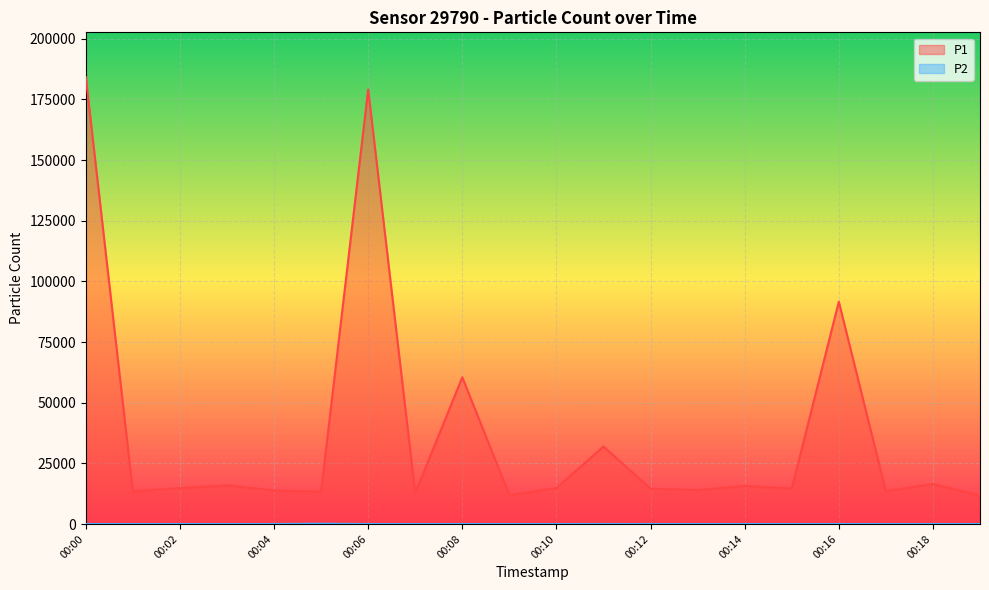

True or false: P1 has a value of 15921.5 at 00:03.

True